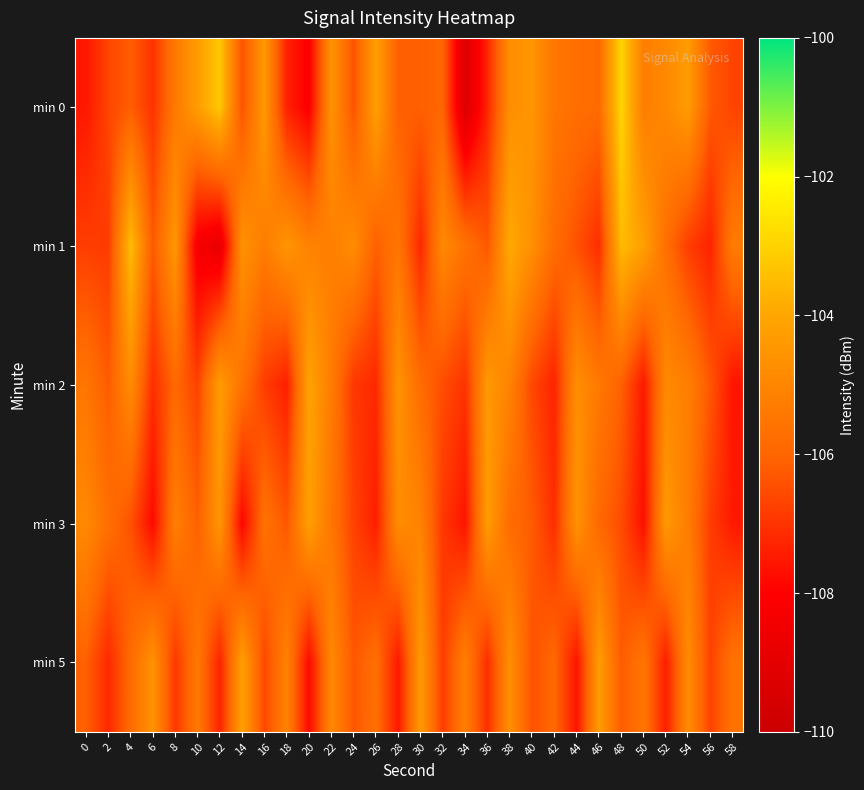

How many distinct data groups are displayed?

5